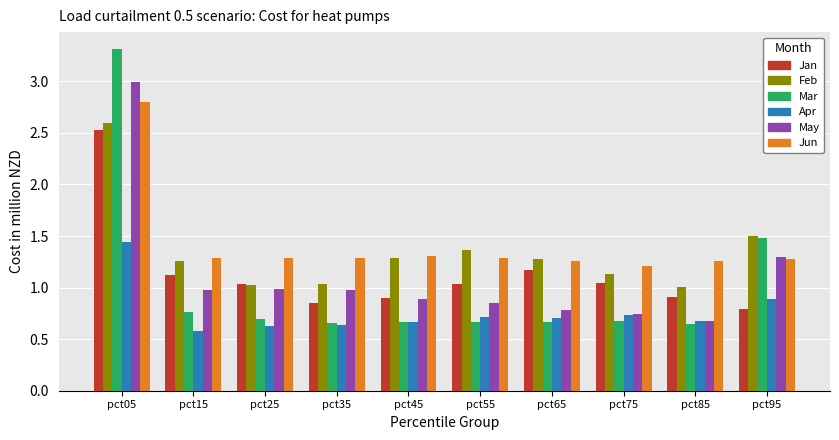

At which category is the sum across all series the highest?

pct05